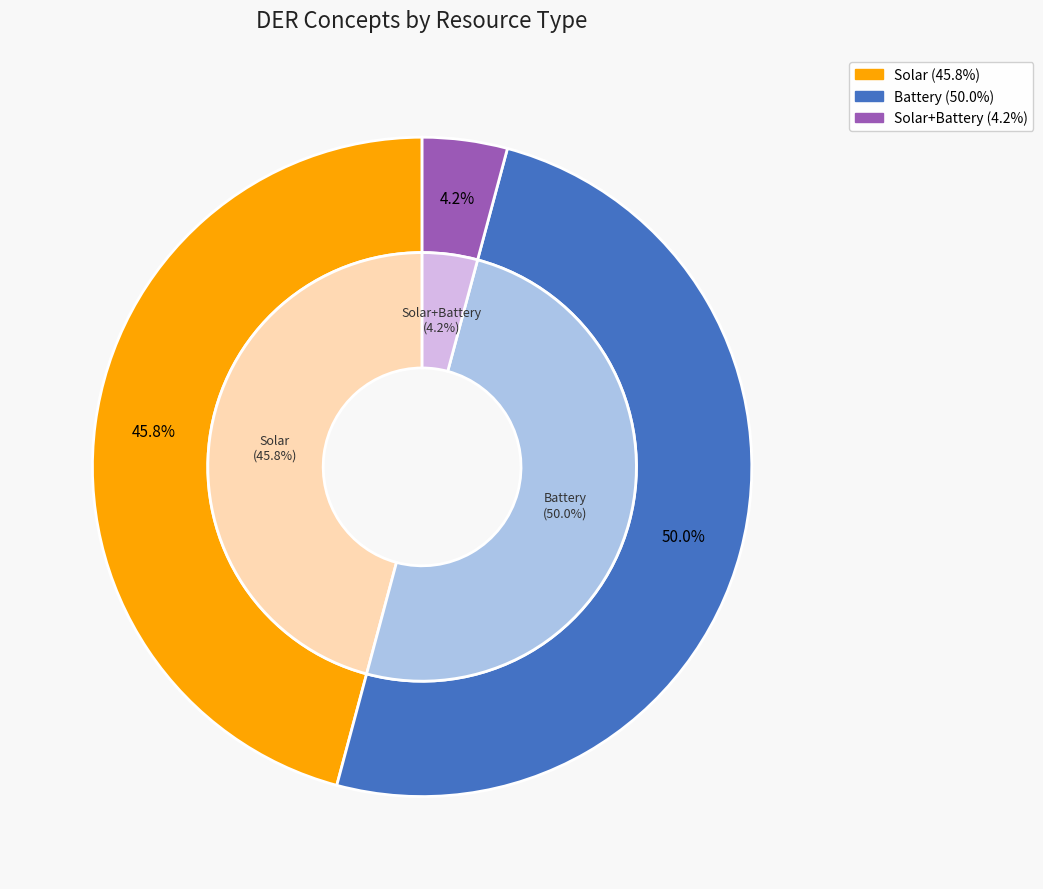

Which slice is the smallest?

Solar+Battery